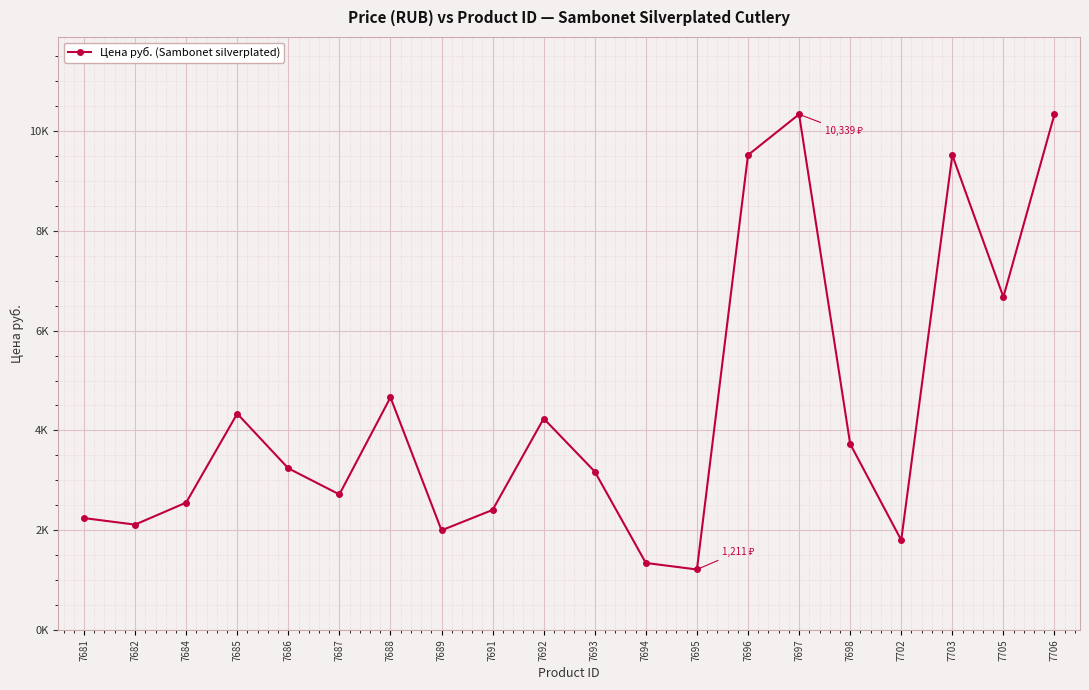

What is the ratio of the value at 7689 to the value at 7693?

0.6